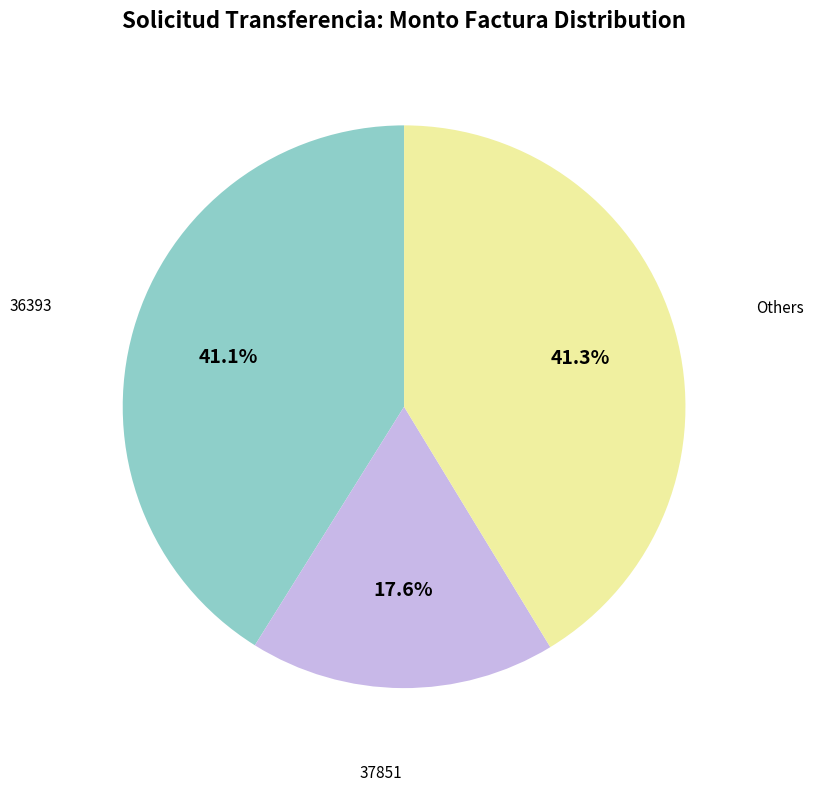

Does any single category account for the majority?

No